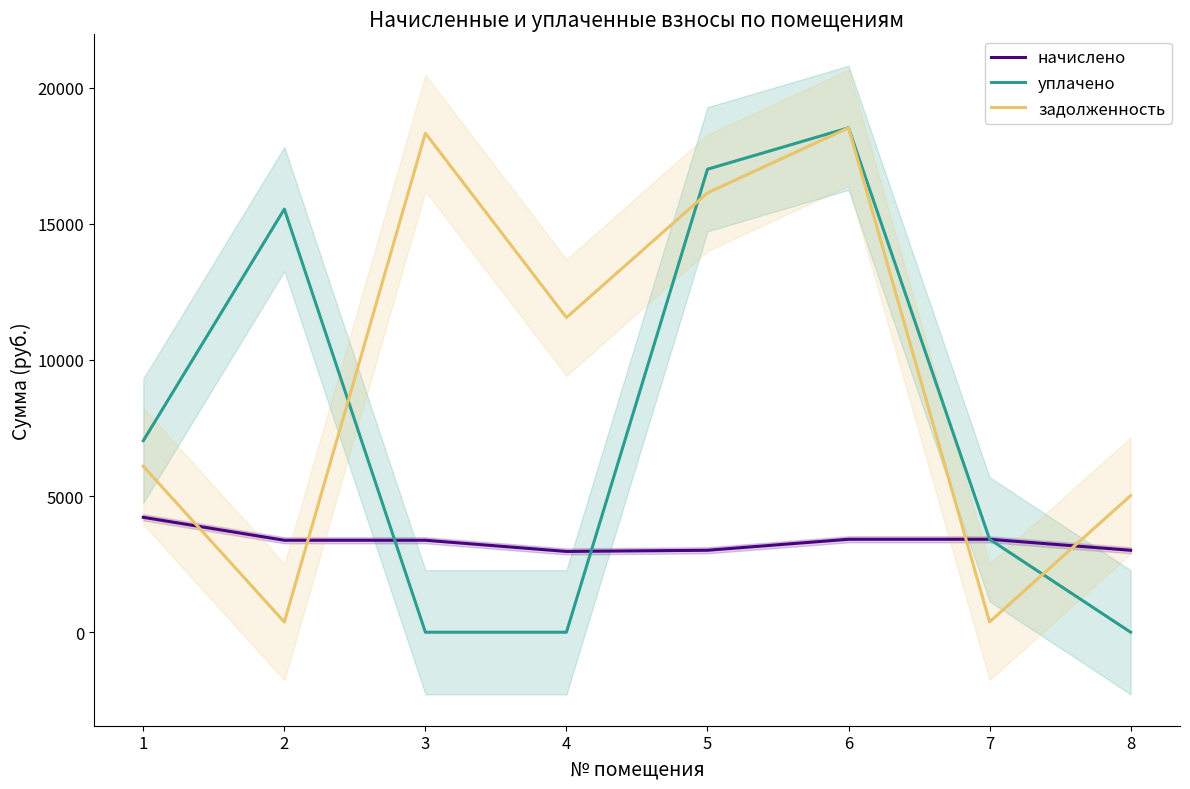

What is the lowest value of the начислено series?

2966.4